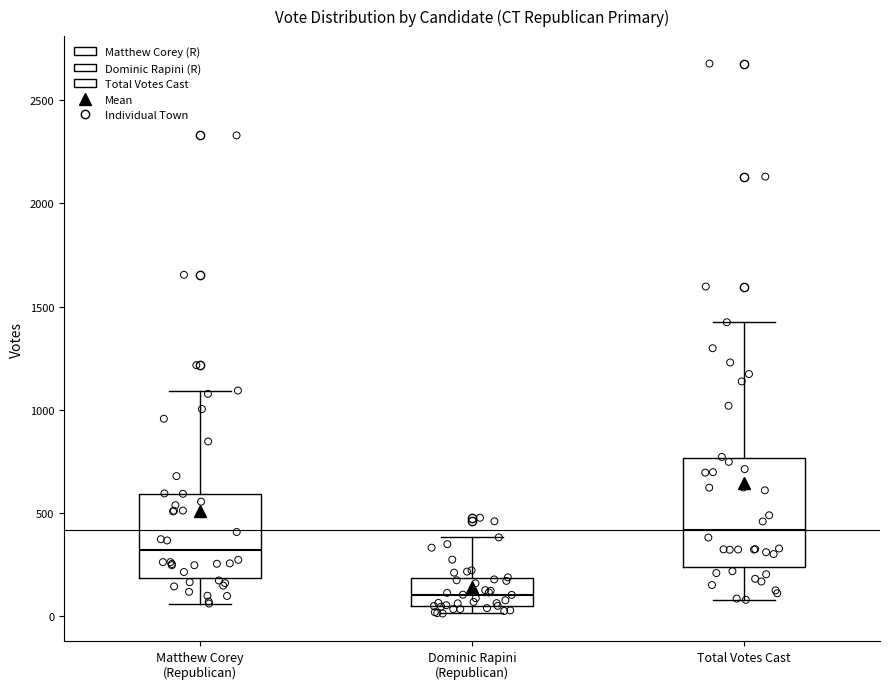

Where does the upper whisker of the box for Matthew Corey (Republican) end on the y-axis? The values are not printed on the chart, so give them approximately, as read against the axis.

1100